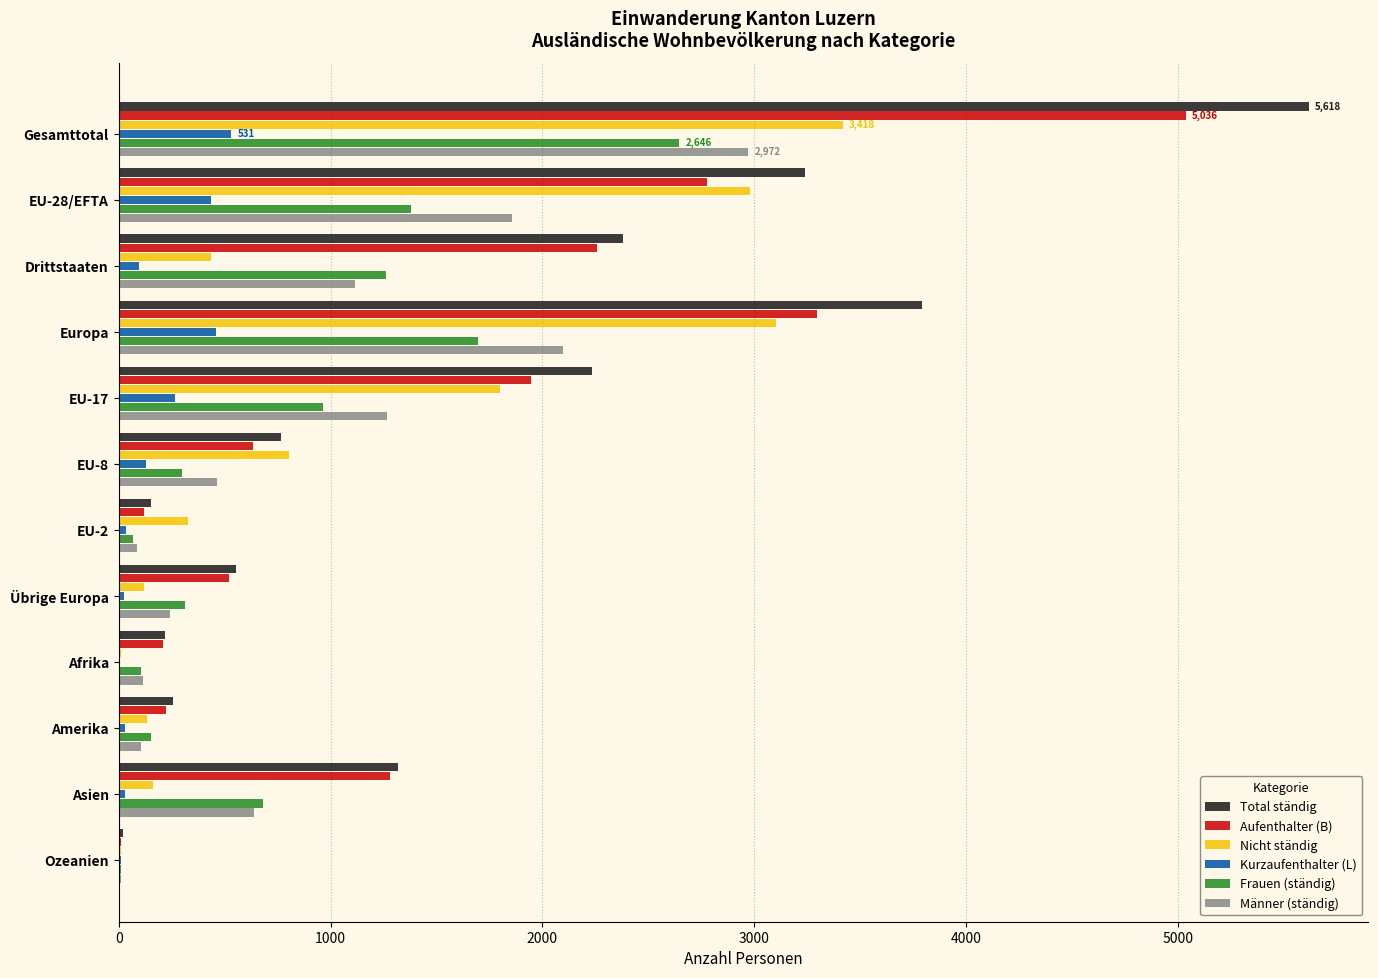

What are all the series names shown in the legend?

Total ständig, Aufenthalter (B), Nicht ständig, Kurzaufenthalter (L), Frauen (ständig), Männer (ständig)